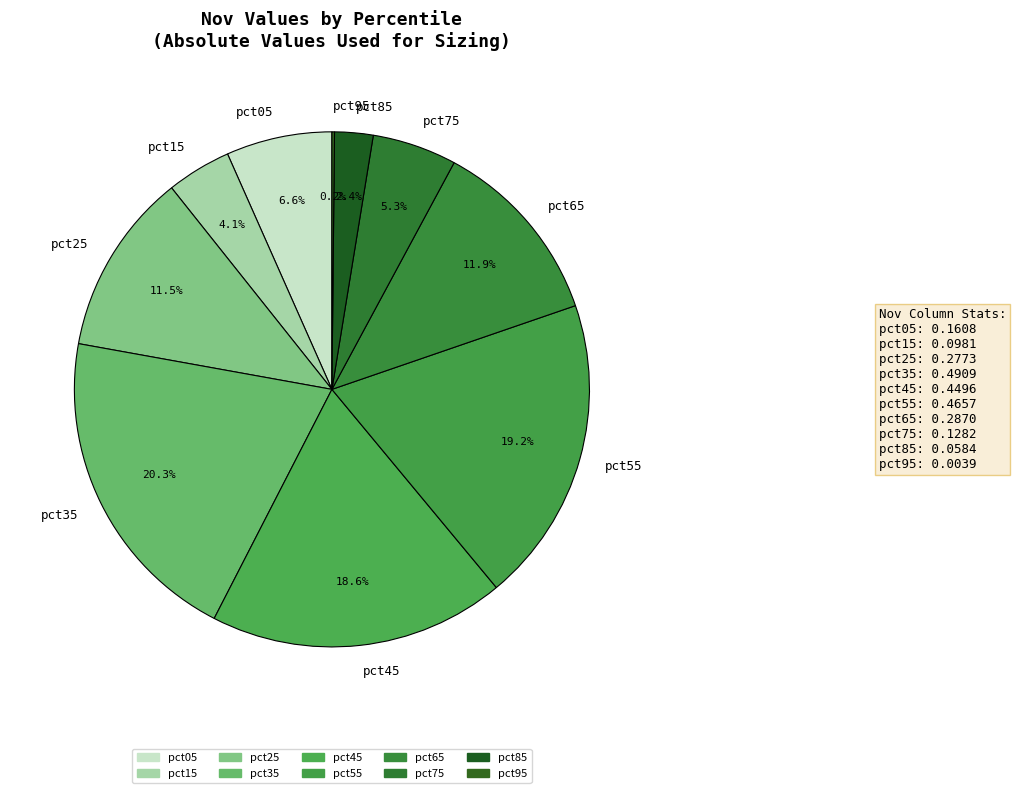

Which has a higher value, pct85 or pct35?

pct35